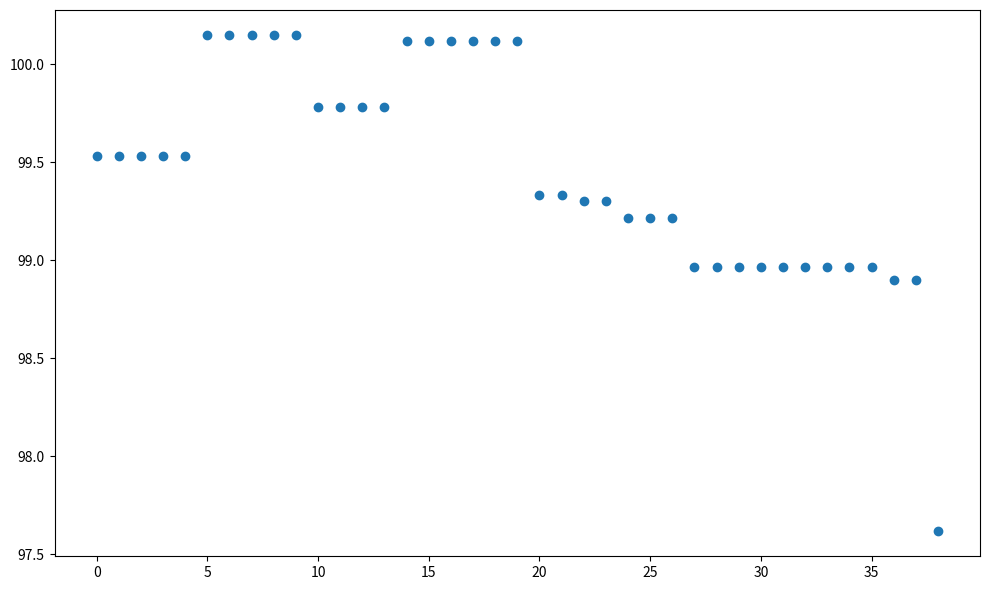

What is the range of Y values (max minus min)?

2.5